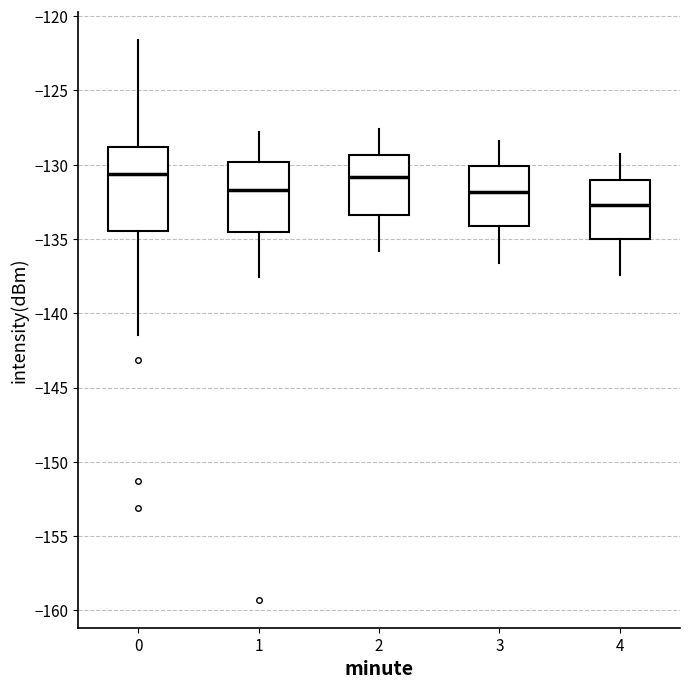

Where does the upper whisker of the box at x = 0 end on the y-axis? The values are not printed on the chart, so give them approximately, as read against the axis.

-121.5